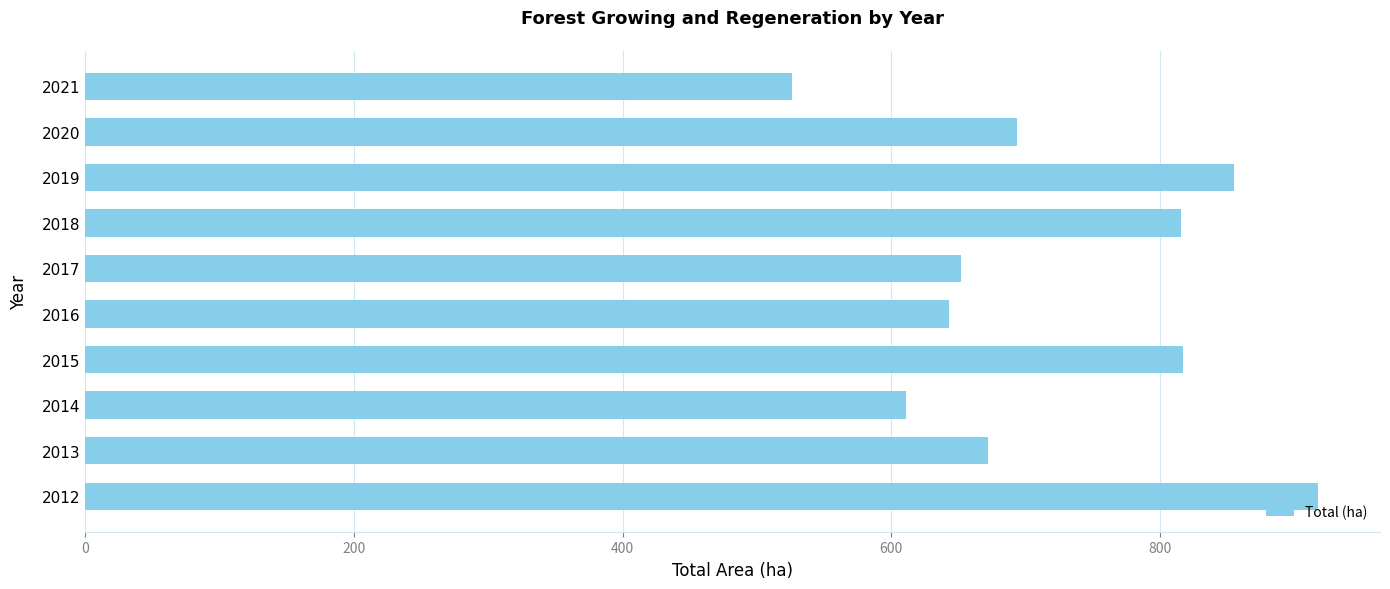

How many data points are less than 694?

5